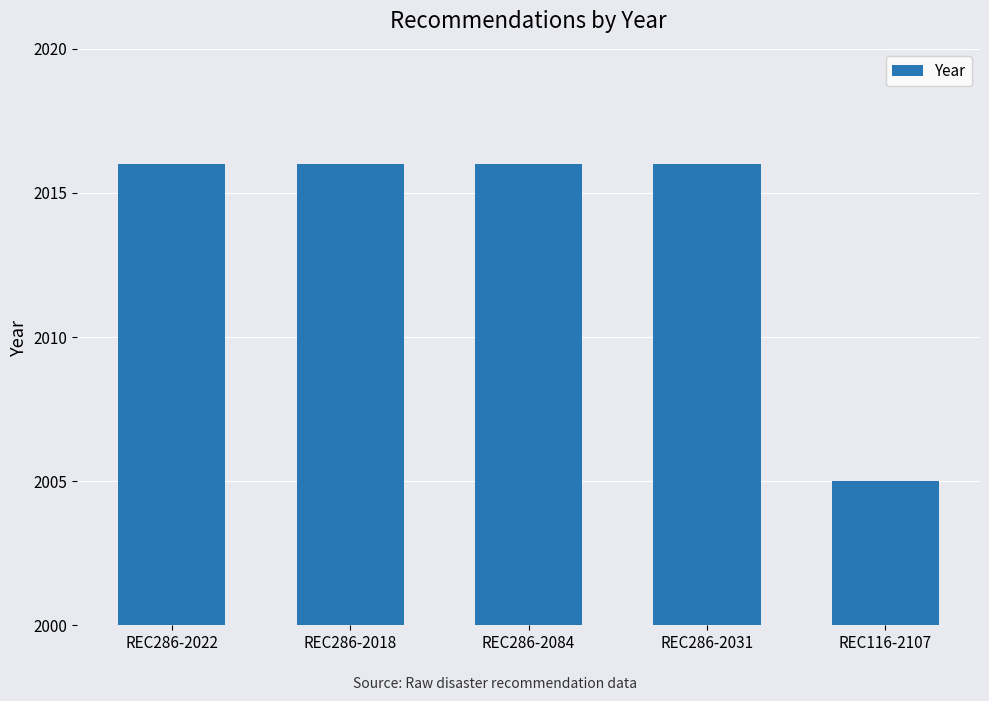

Between REC286-2022 and REC116-2107, which is larger?

REC286-2022